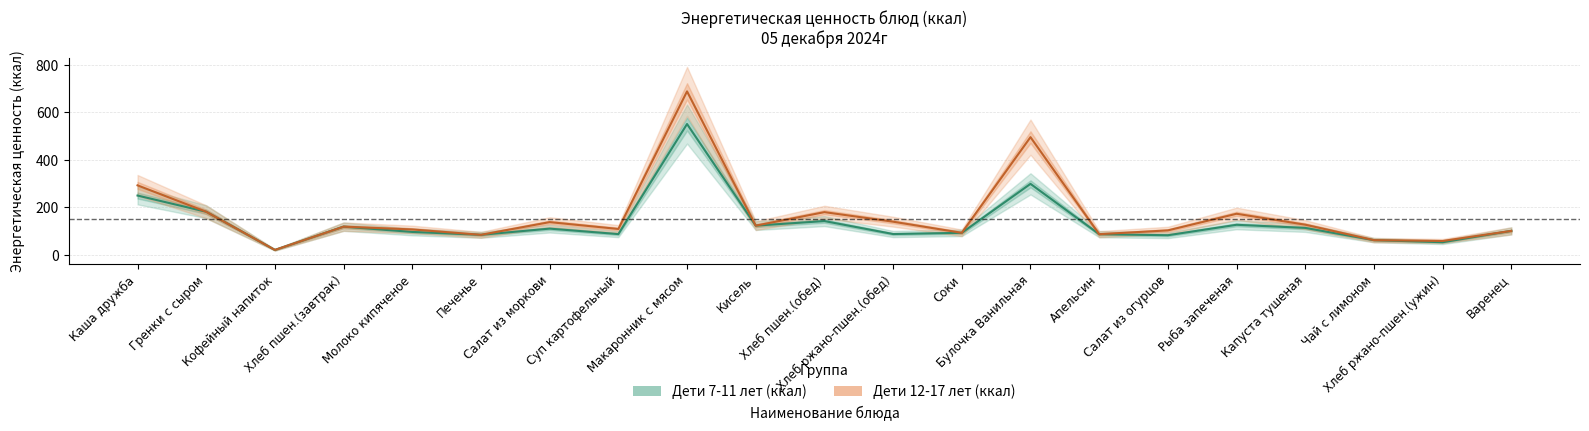

Reading left to right, extract all data points from this chart.

Дети 7-11 лет (ккал): 248.8	180.4	19.7	117.7	95.5	83.4	109.4	86.4	550.1	122.0	141.2	86.7	91.8	298.0	86.0	81.6	125.6	112.5	61.0	52.2	99.9
Дети 12-17 лет (ккал): 291.7	180.4	19.7	117.7	106.0	83.4	136.8	108.0	687.6	122.0	178.9	138.6	91.8	494.7	86.0	102.0	172.1	126.0	61.0	57.4	99.9